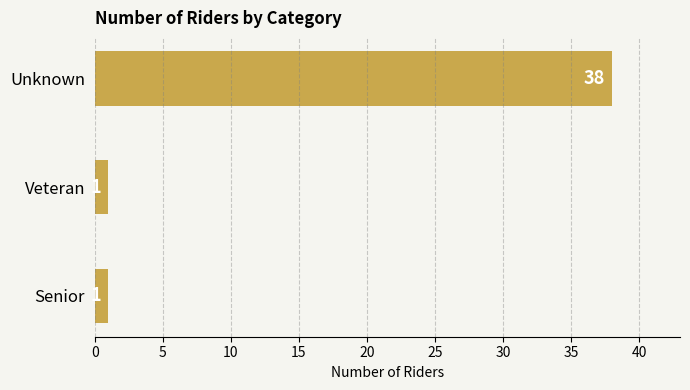

Reading bottom to top, extract all data points from this chart.

1	1	38